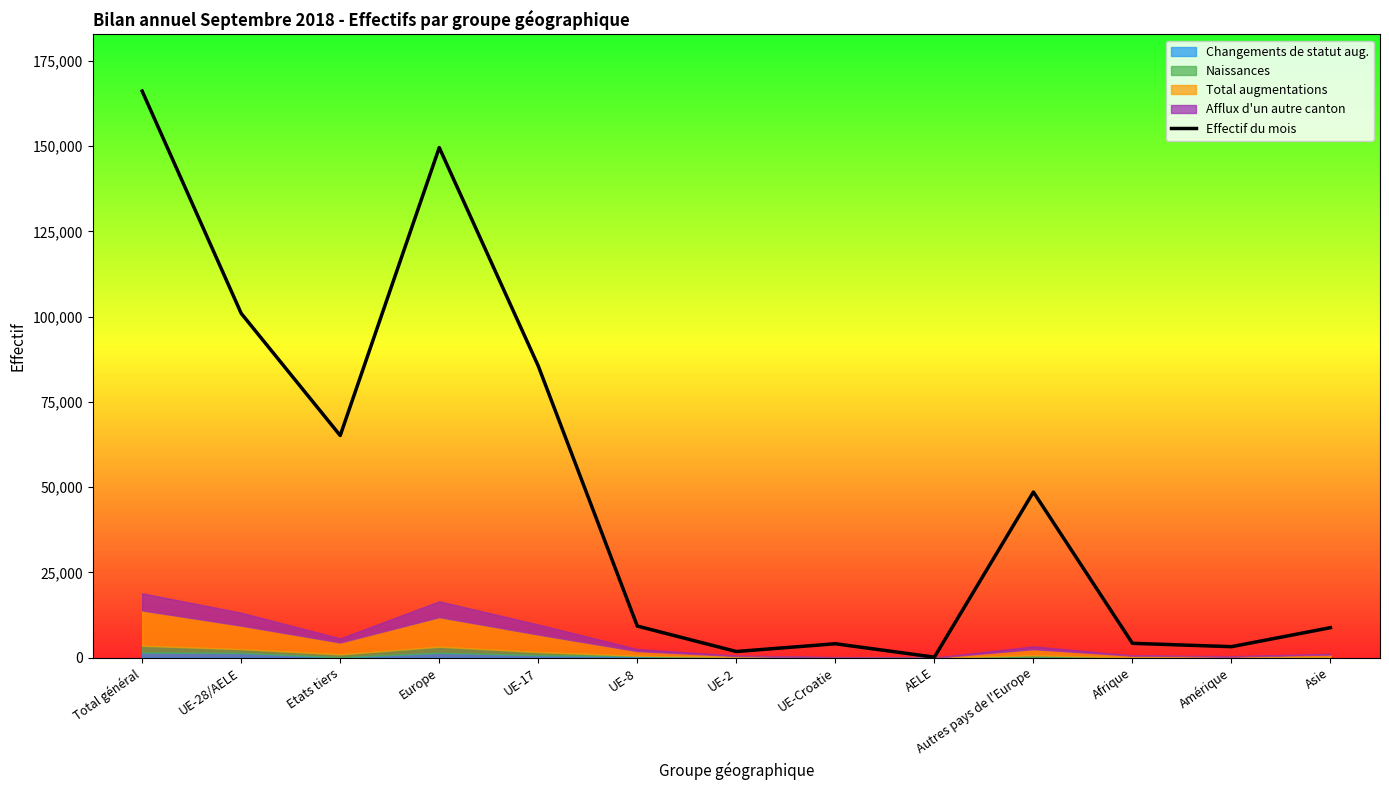

Between Total général and Amérique, which is larger?

Total général